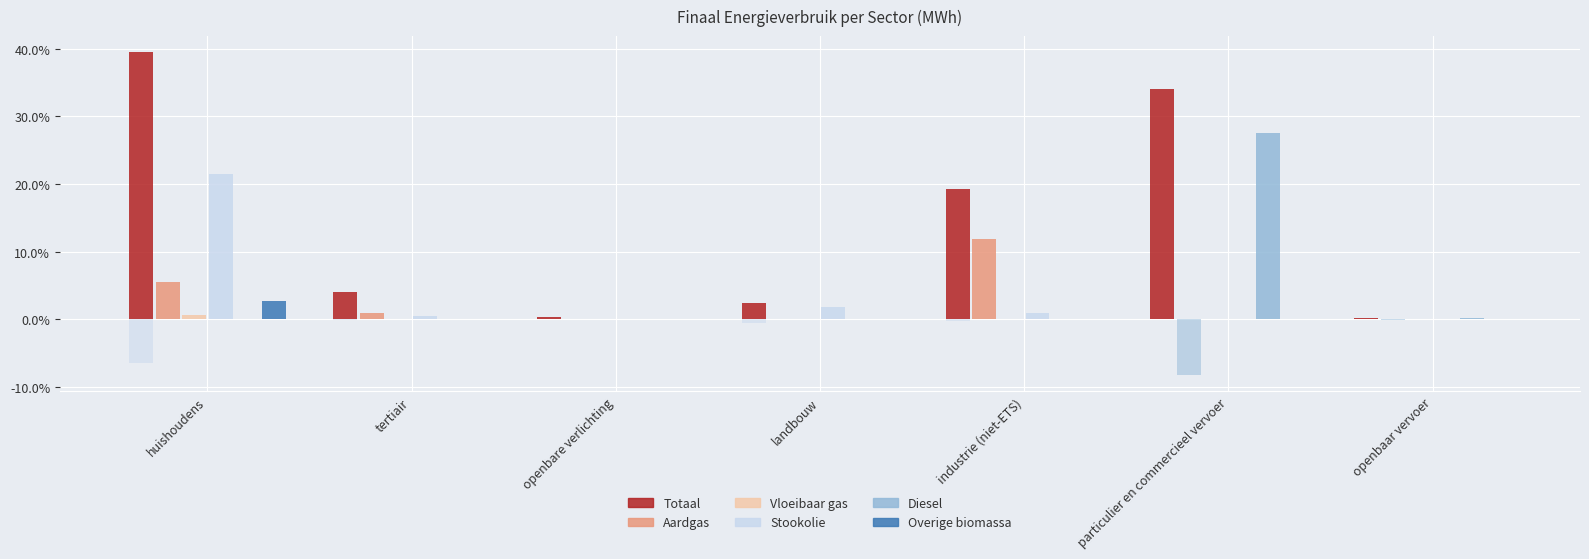

What is the average value of the Vloeibaar gas series?

0.1